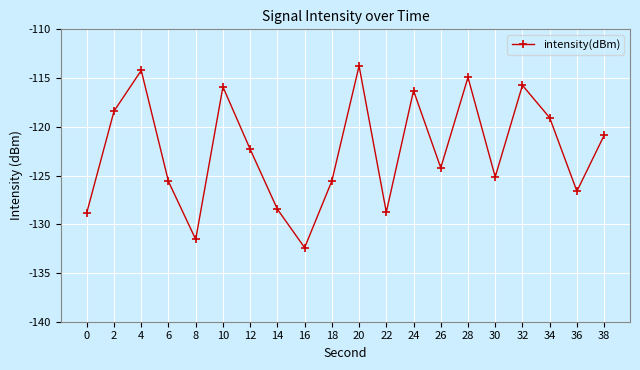

Reading right to left, what are all the values shown in this chart?

-120.9	-126.6	-119.1	-115.7	-125.1	-114.9	-124.2	-116.3	-128.8	-113.8	-125.6	-132.4	-128.5	-122.3	-115.9	-131.6	-125.6	-114.2	-118.4	-128.8